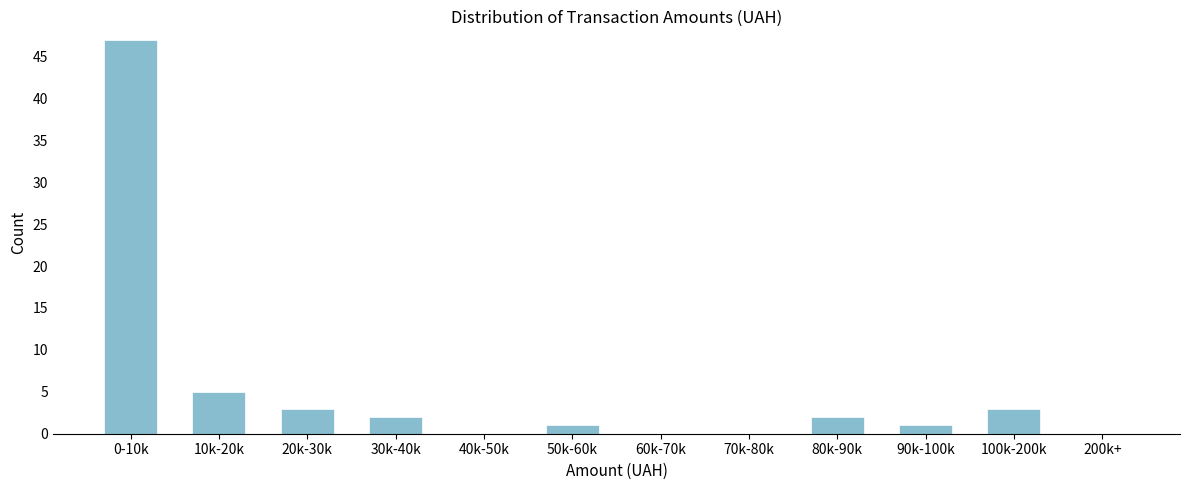

Reading left to right, what are all the values shown in this chart?

0-10k=47	10k-20k=5	20k-30k=3	30k-40k=2	40k-50k=0	50k-60k=1	60k-70k=0	70k-80k=0	80k-90k=2	90k-100k=1	100k-200k=3	200k+=0